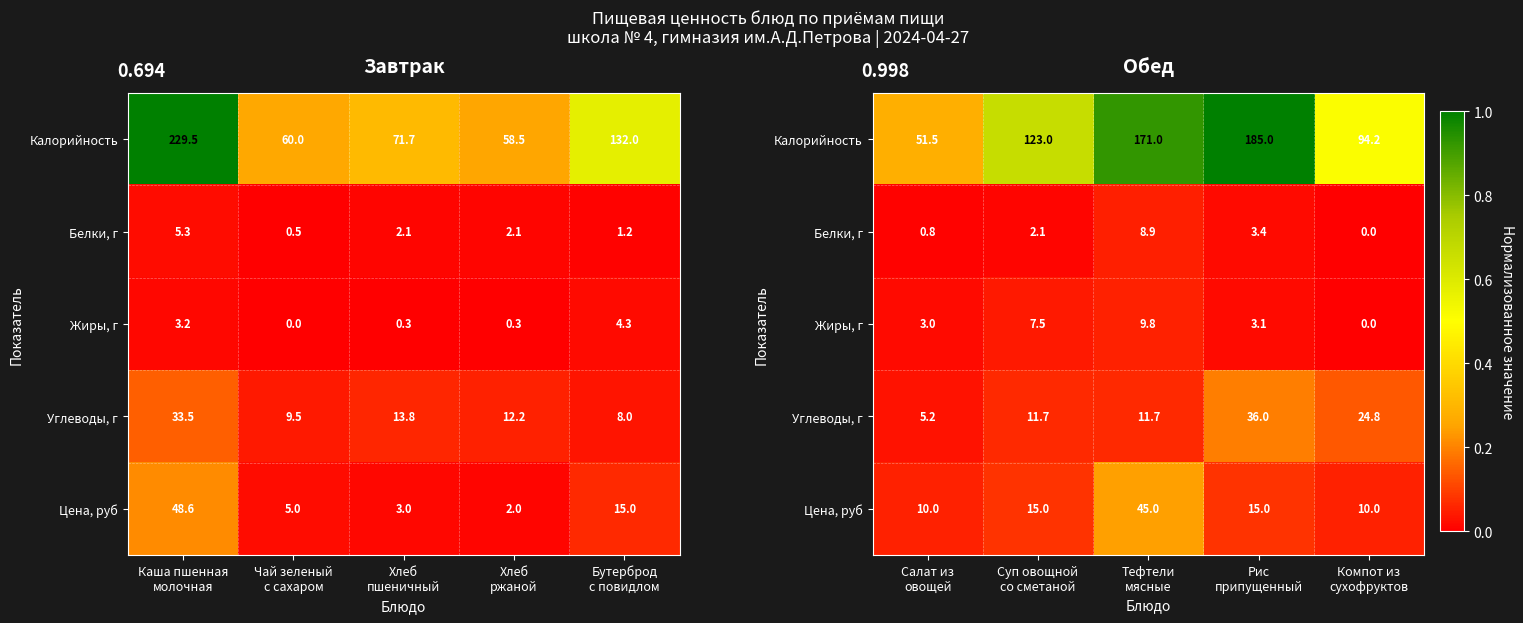

List the series in order of their peak value, lowest first.

Белки, г, Жиры, г, Углеводы, г, Цена, руб, Калорийность